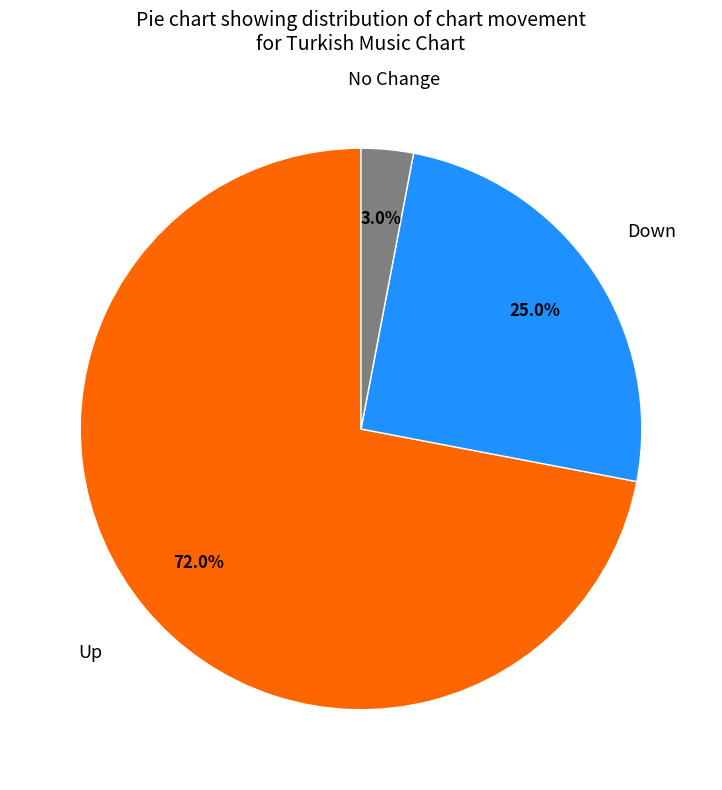

Does any single category account for the majority?

Yes